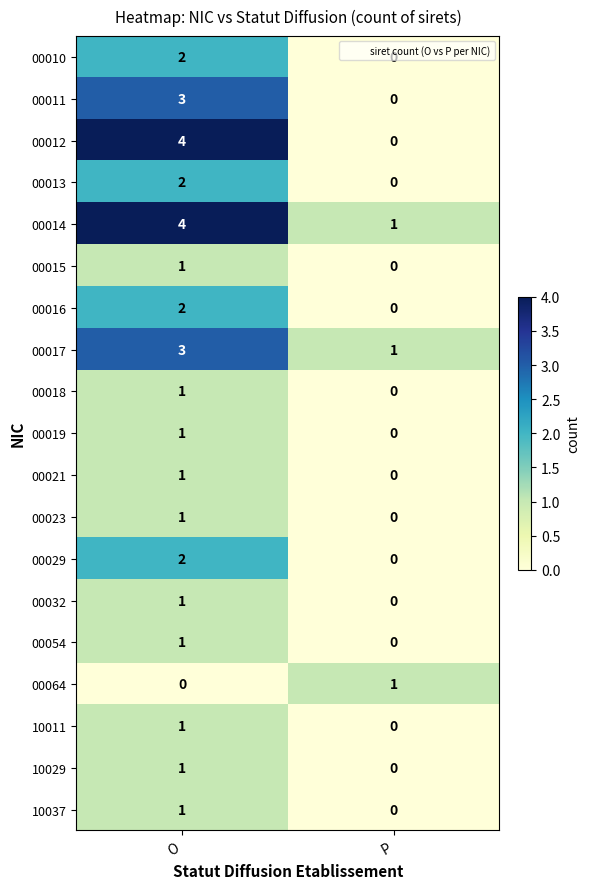

True or false: 00064 has a value of 1 at P.

True